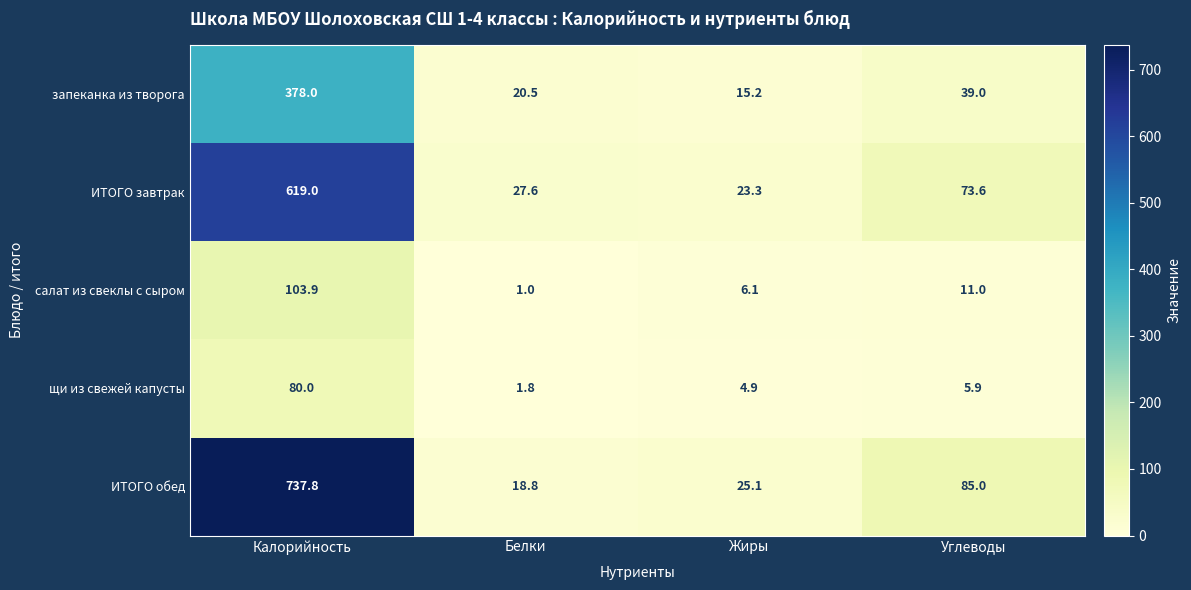

List the labels in order of ИТОГО обед value, largest first.

Калорийность, Углеводы, Жиры, Белки